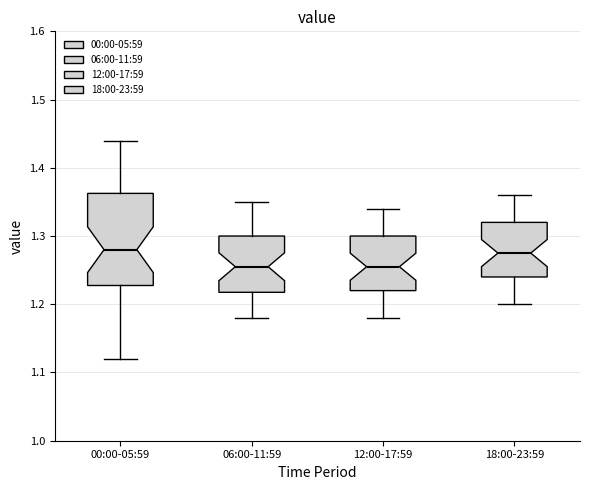

Where does the lower whisker of the box for 00:00-05:59 end on the y-axis? The values are not printed on the chart, so give them approximately, as read against the axis.

1.12